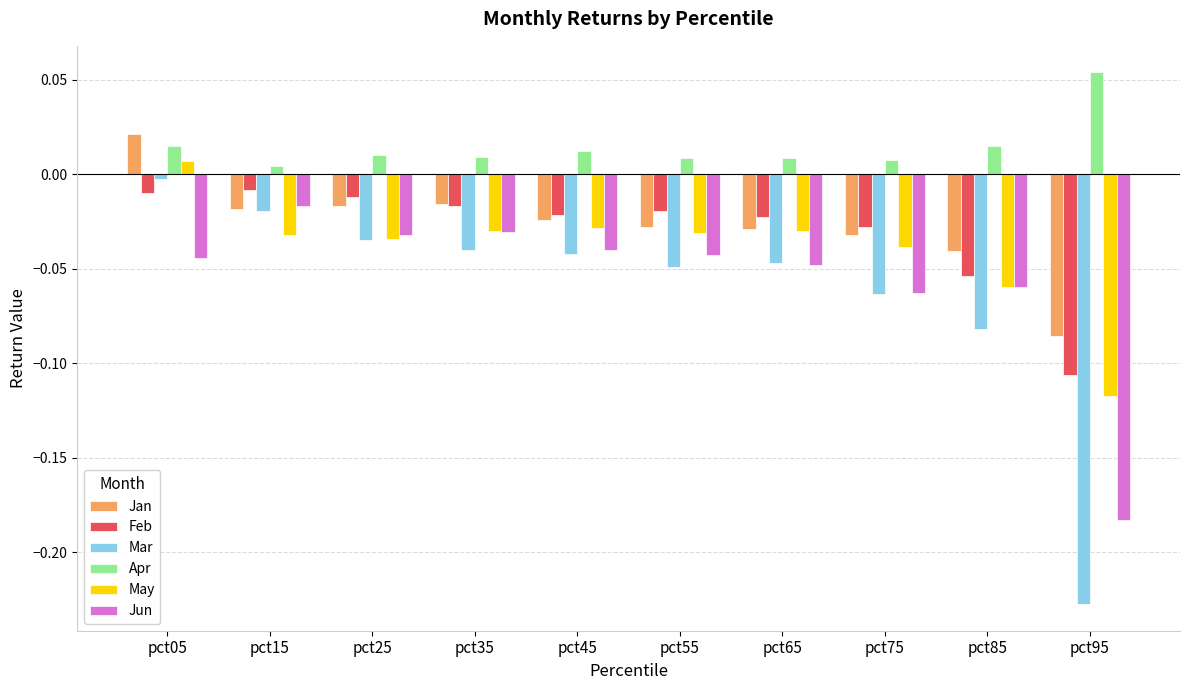

How many values in the May series are below 0?

9